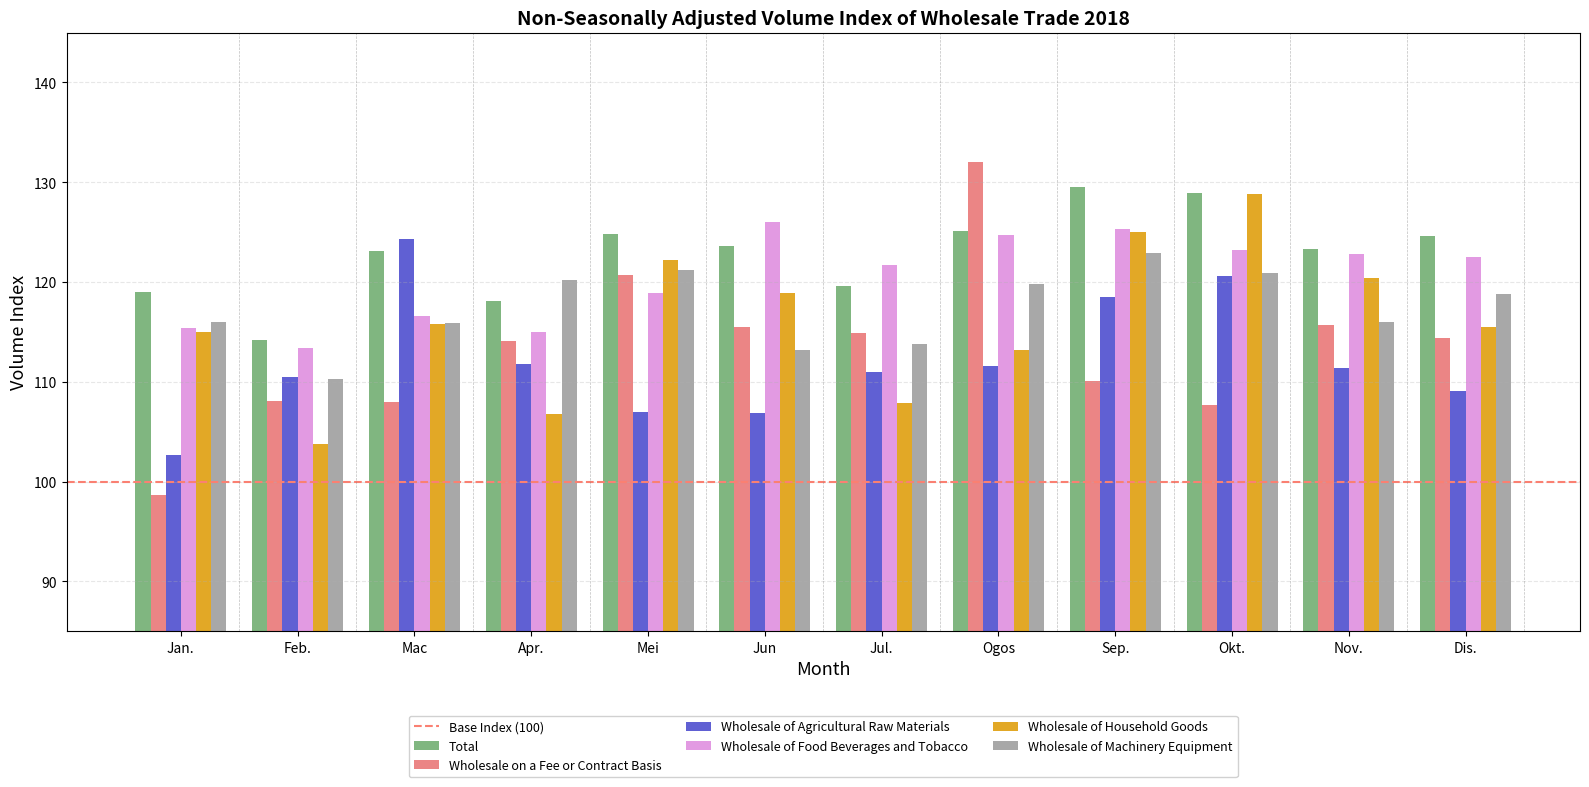

Is the value of Wholesale of Food Beverages and Tobacco at Sep. greater than the value of Wholesale on a Fee or Contract Basis at Mac?

Yes